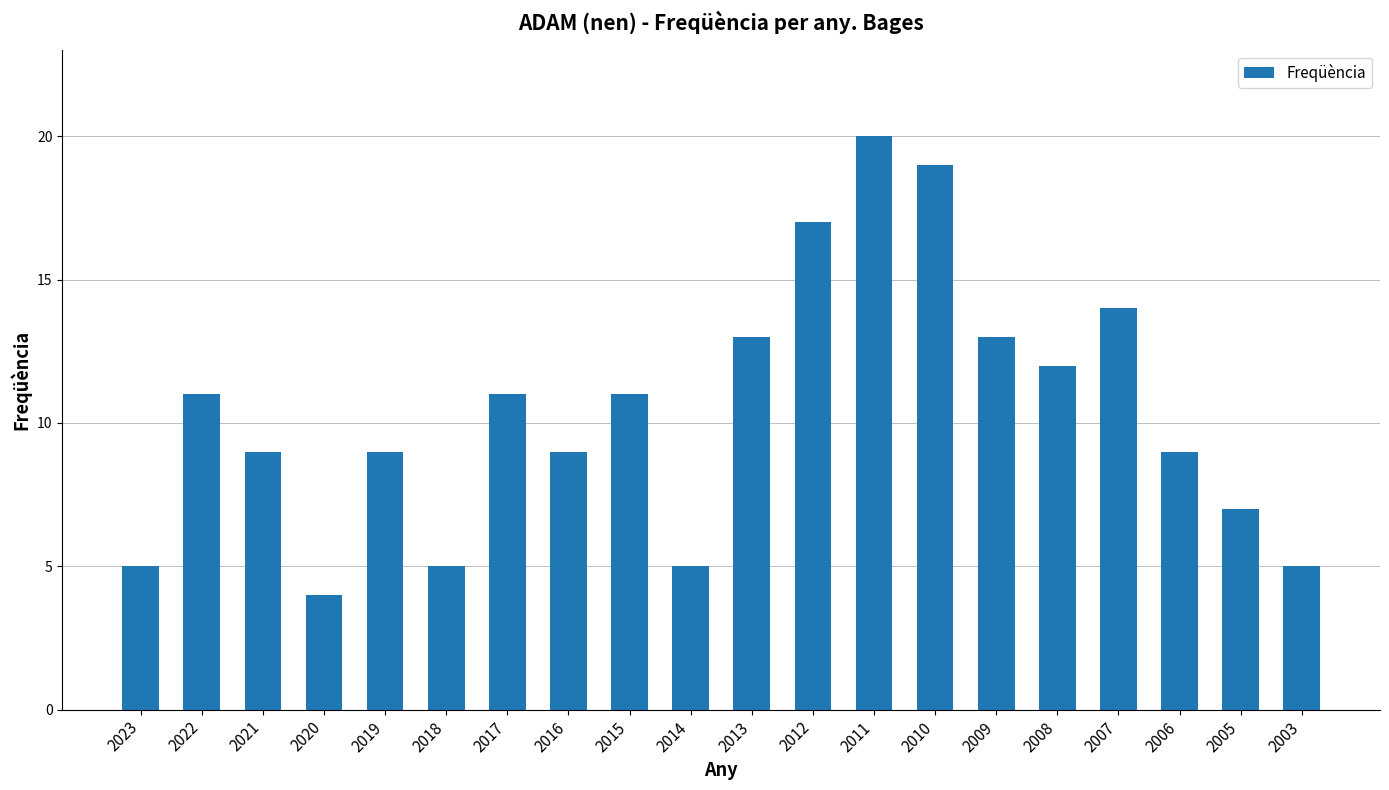

What is the value of the 14th bar from the left?

19